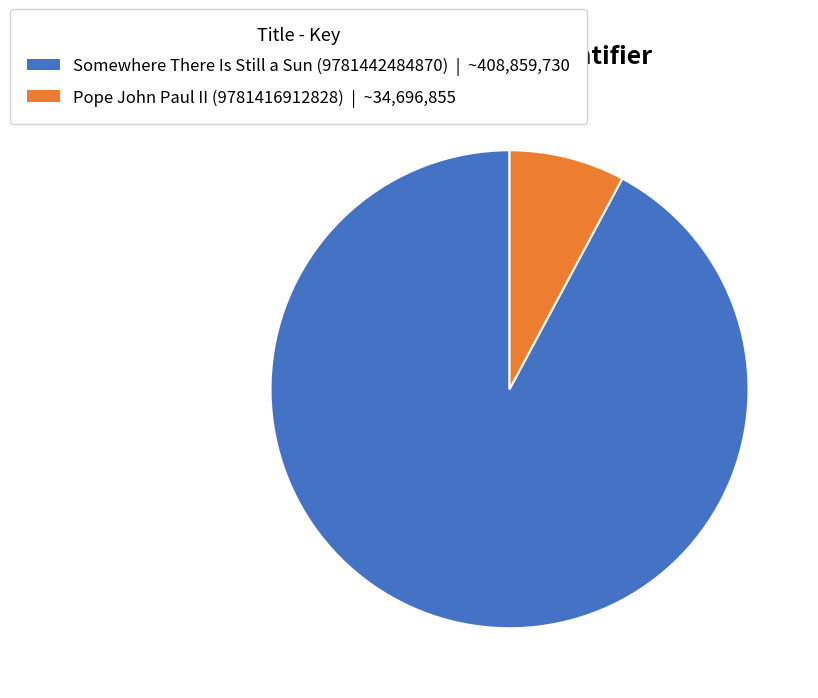

Between Pope John Paul II (9781416912828) and Somewhere There Is Still a Sun (9781442484870), which is larger?

Somewhere There Is Still a Sun (9781442484870)